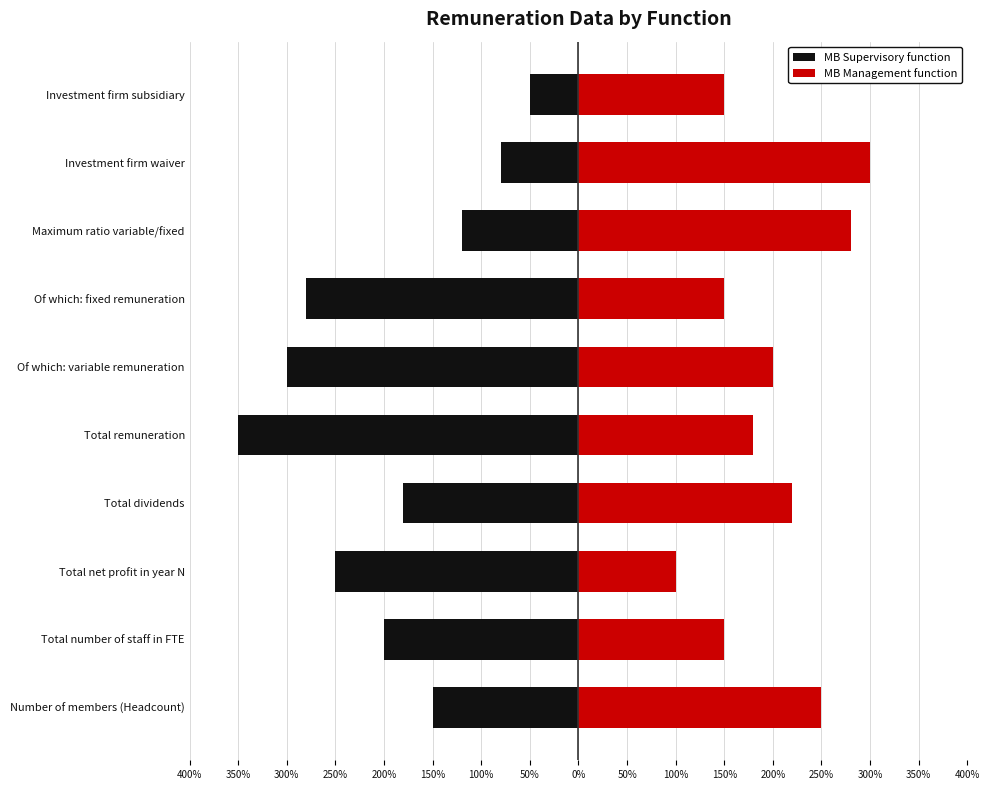

Read the MB Supervisory function value at Of which: variable remuneration.

-3.0